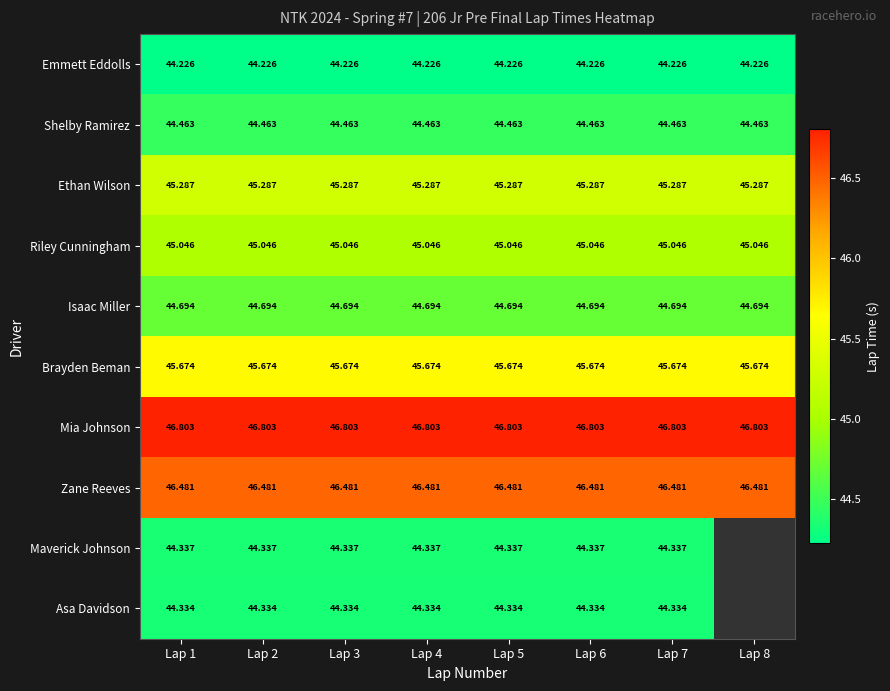

Is the value of Emmett Eddolls at Lap 5 greater than the value of Riley Cunningham at Lap 7?

No